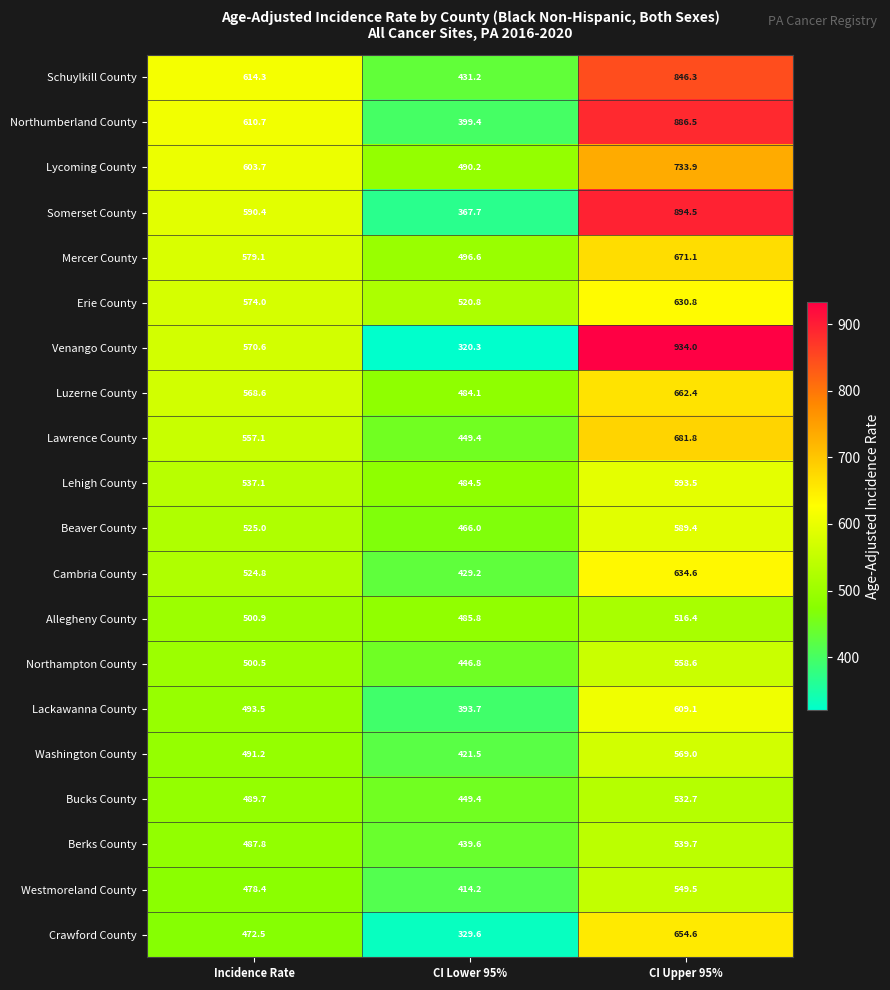

Which label corresponds to the smallest value in the chart?

CI Lower 95%